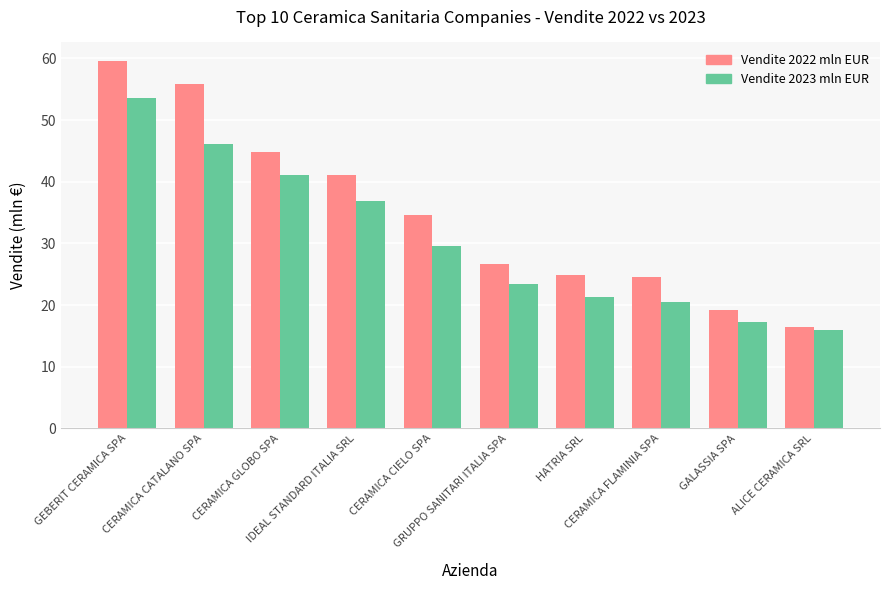

Is the value of Vendite 2022 mln EUR at CERAMICA FLAMINIA SPA greater than the value of Vendite 2023 mln EUR at GRUPPO SANITARI ITALIA SPA?

Yes